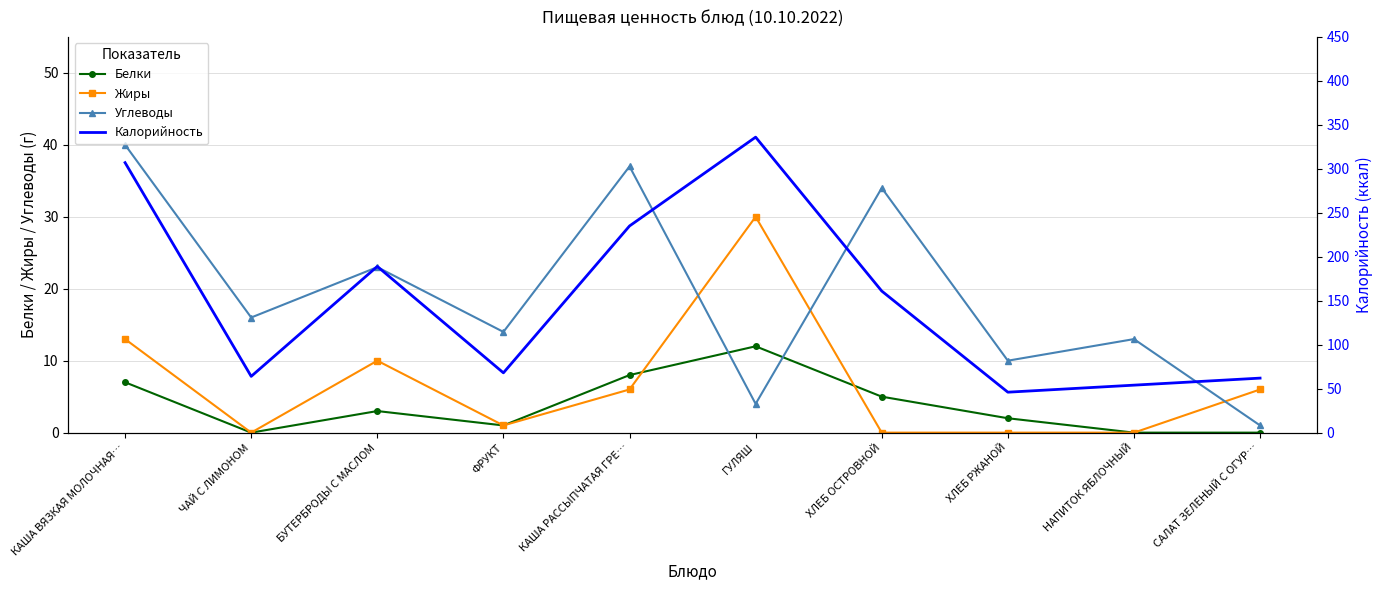

Reading left to right, list all the values displayed in this chart.

Белки: 7	0	3	1	8	12	5	2	0	0
Жиры: 13	0	10	1	6	30	0	0	0	6
Углеводы: 40	16	23	14	37	4	34	10	13	1
Калорийность: 307	64	189	68	235	336	161	46	54	62